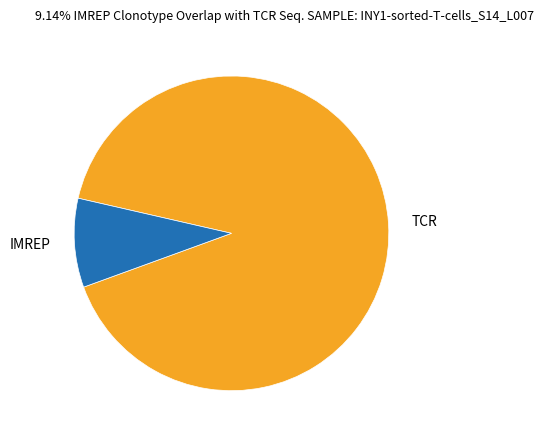

Rank the categories by value from highest to lowest.

TCR, IMREP